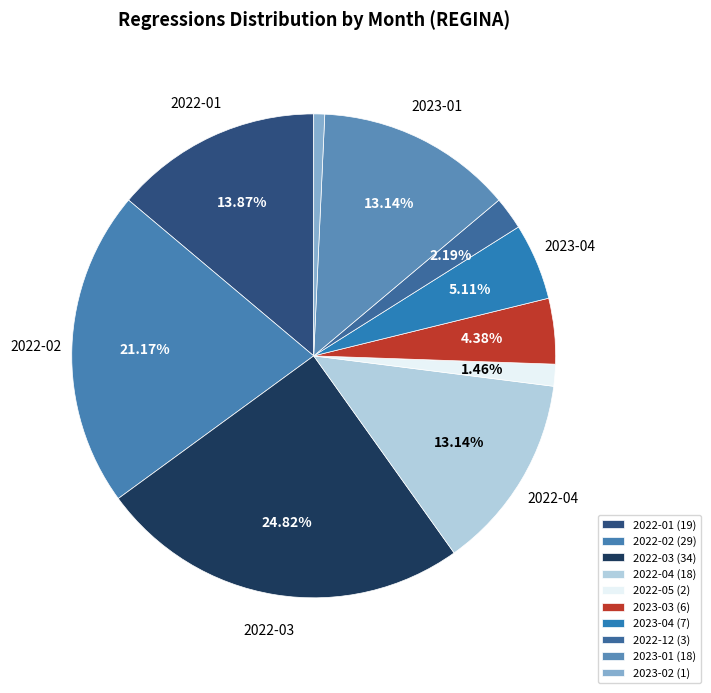

How many segments does this pie chart have?

10